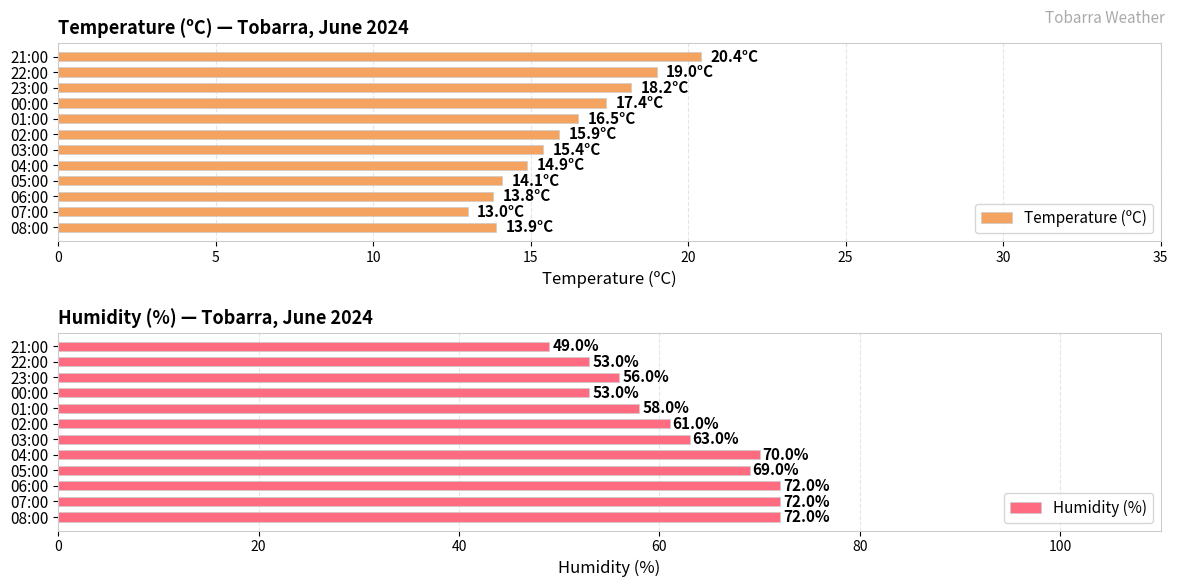

Reading left to right, what are all the values shown in this chart?

Temperature (ºC): 13.9	13.0	13.8	14.1	14.9	15.4	15.9	16.5	17.4	18.2	19.0	20.4
Humidity (%): 72.0	72.0	72.0	69.0	70.0	63.0	61.0	58.0	53.0	56.0	53.0	49.0